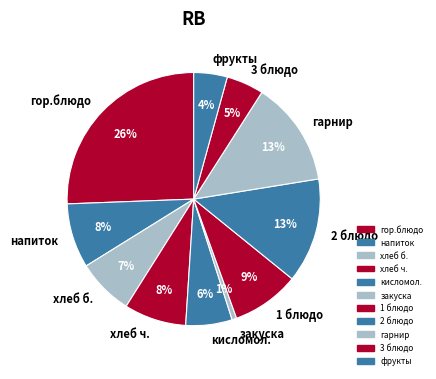

Between гор.блюдо and 1 блюдо, which is larger?

гор.блюдо